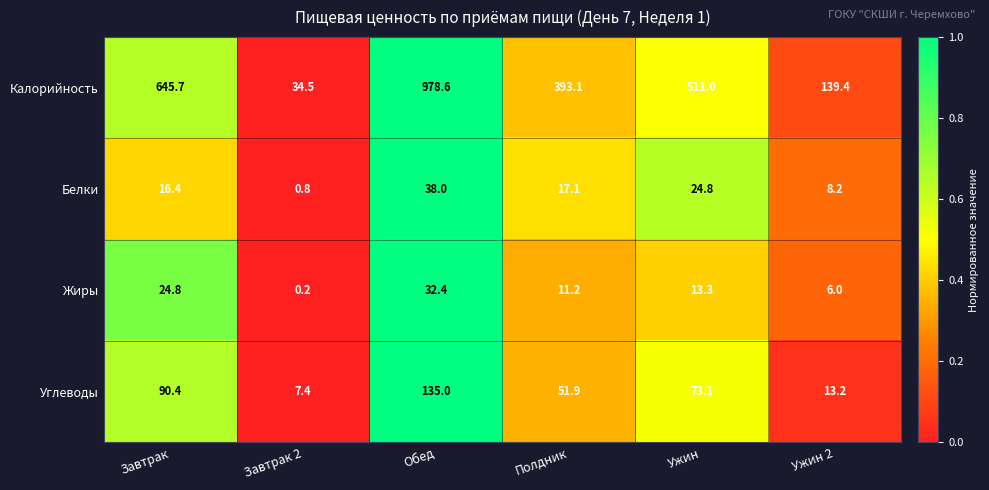

What is the difference between the maximum and minimum values in the Калорийность series?

944.1